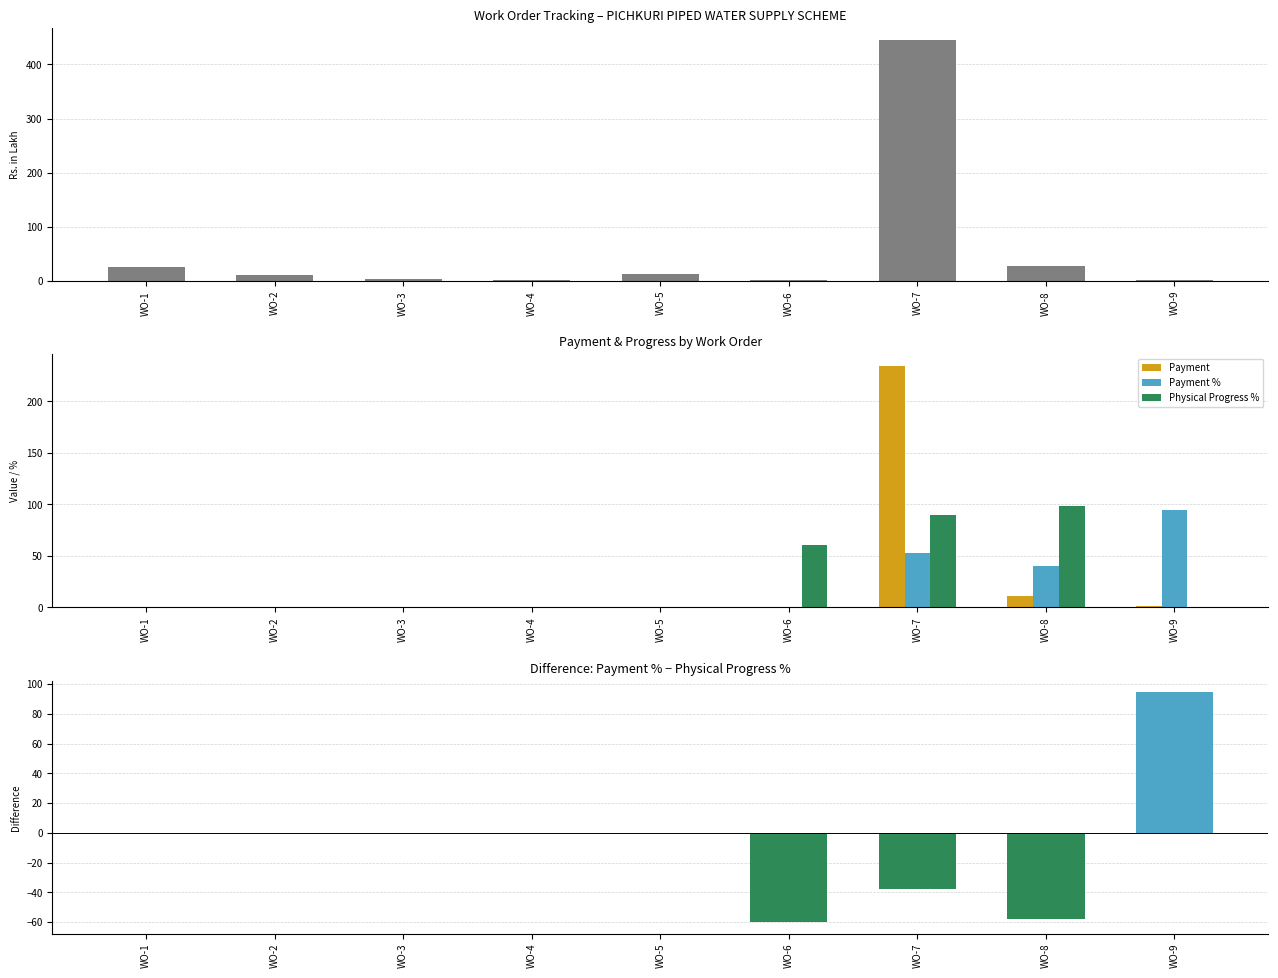

Is it true that Physical Progress % equals 46.9 at WO-3?

False